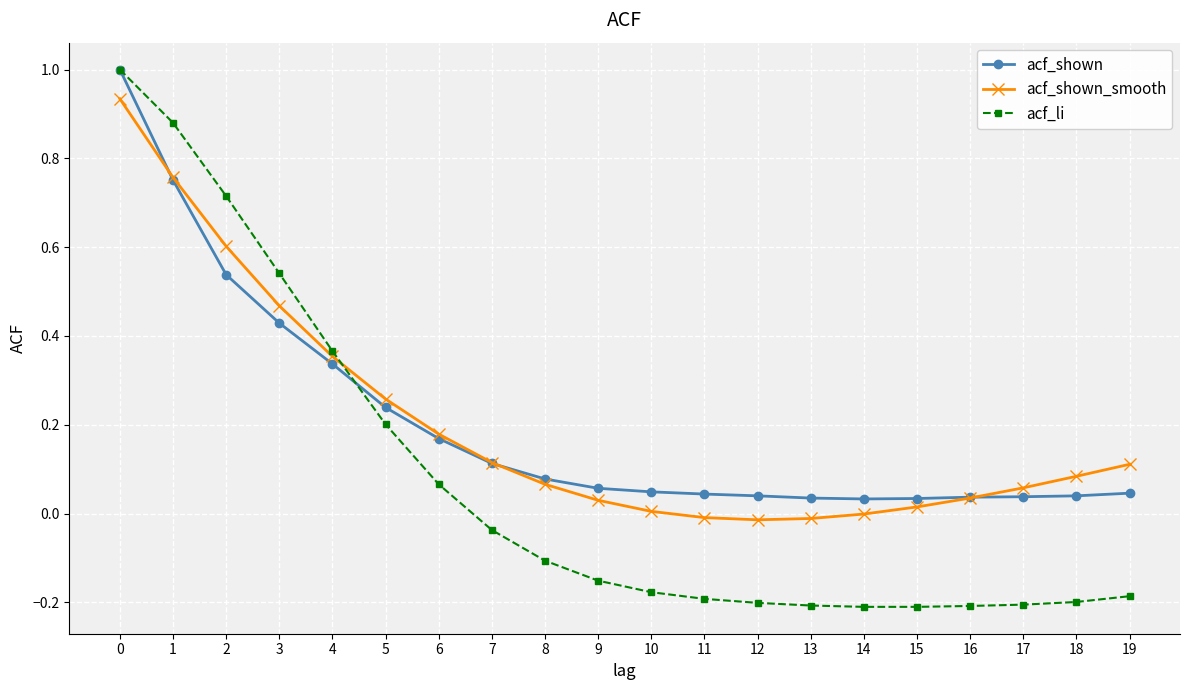

Is it true that acf_li equals -0.0 at 17?

False